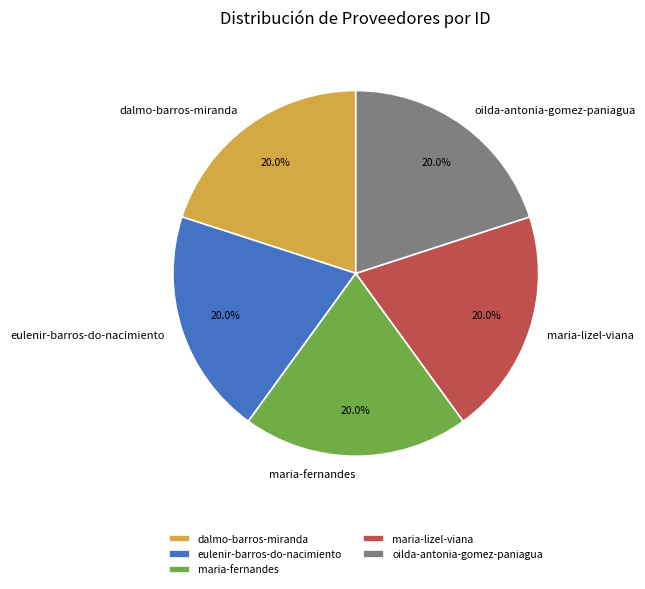

Is the sum of dalmo-barros-miranda and maria-lizel-viana greater than half?

No